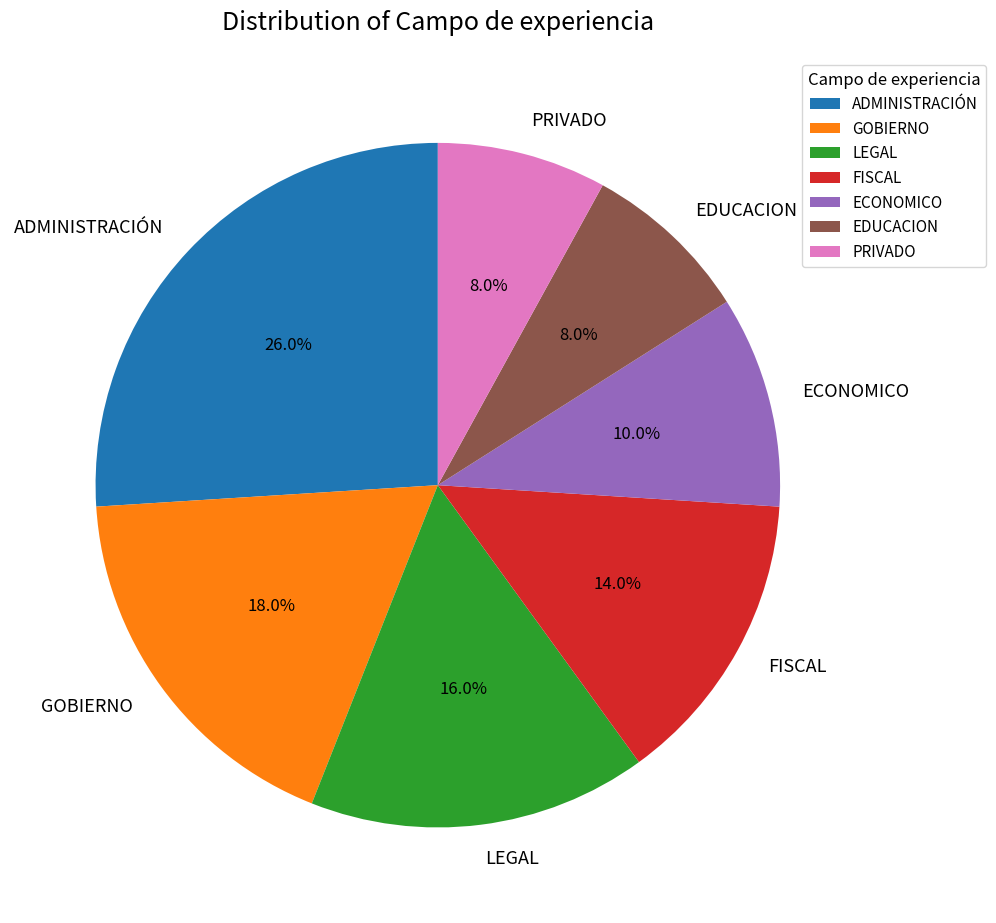

What is the largest slice in the pie chart?

ADMINISTRACIÓN